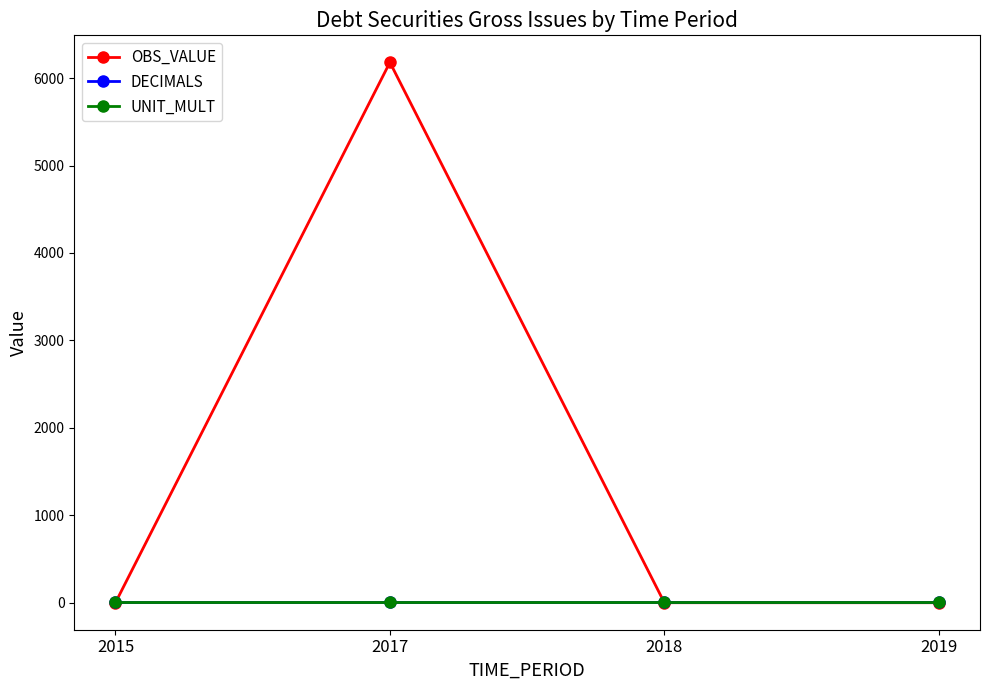

What is the value of the UNIT_MULT point at the 1st from the left?

6.0